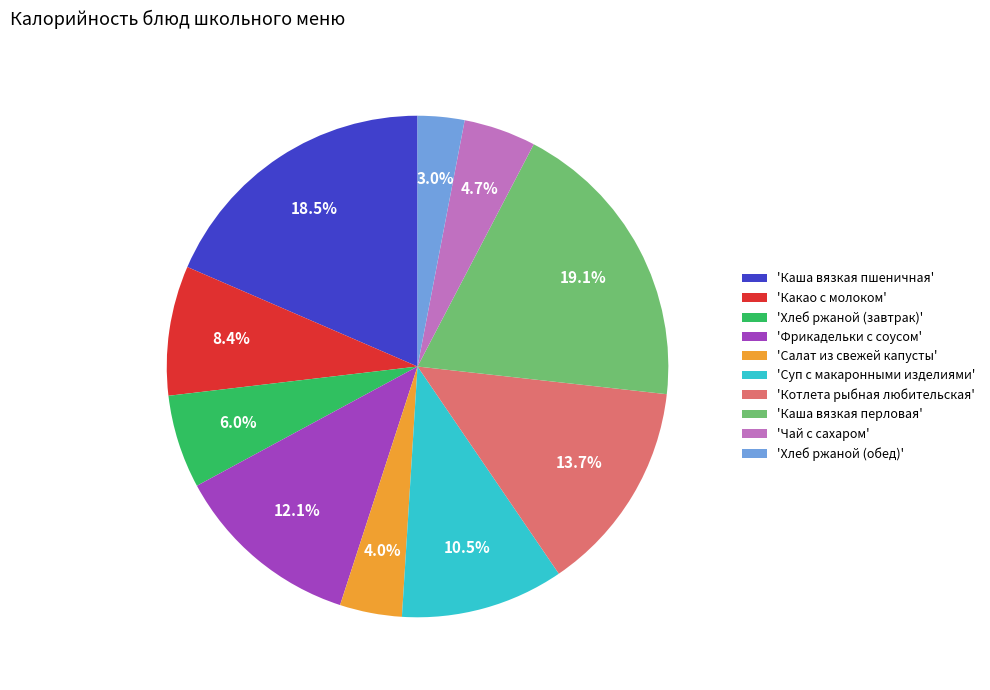

Is there a majority slice in this chart?

No